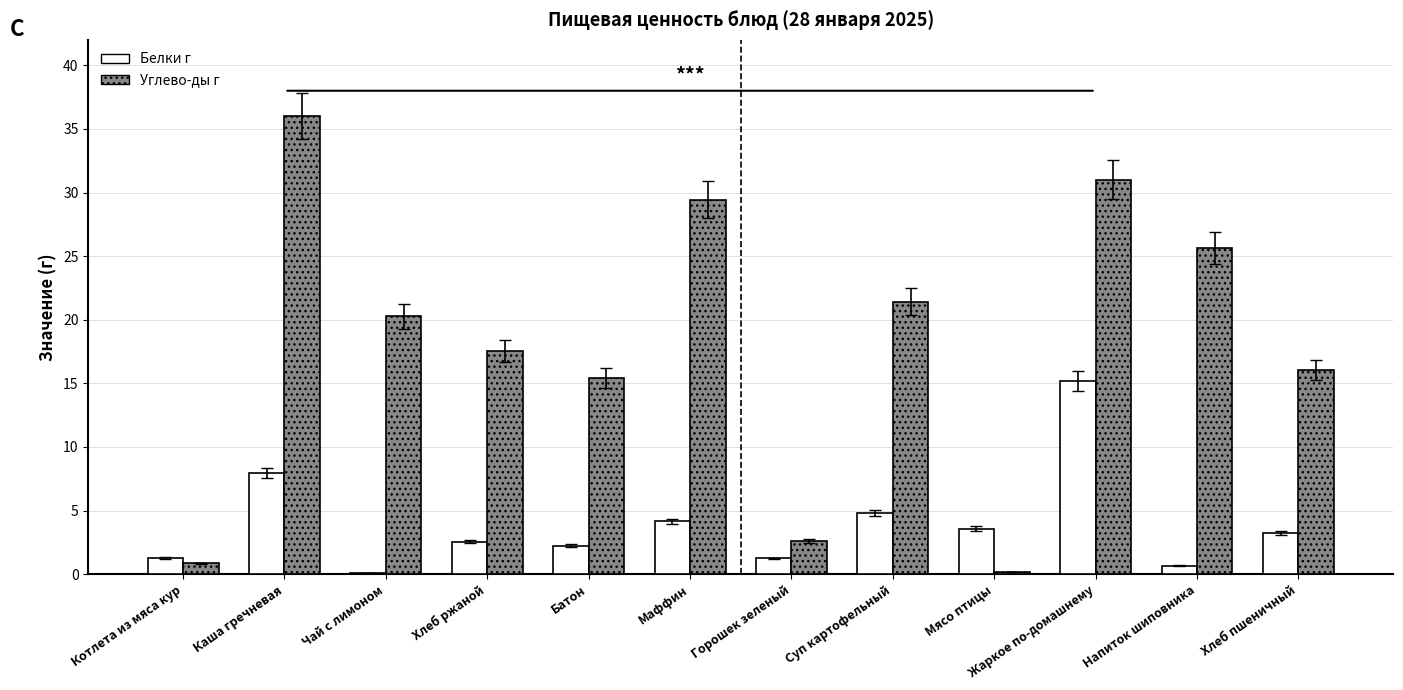

True or false: Углево-ды г has a value of 36.0 at Каша гречневая.

True